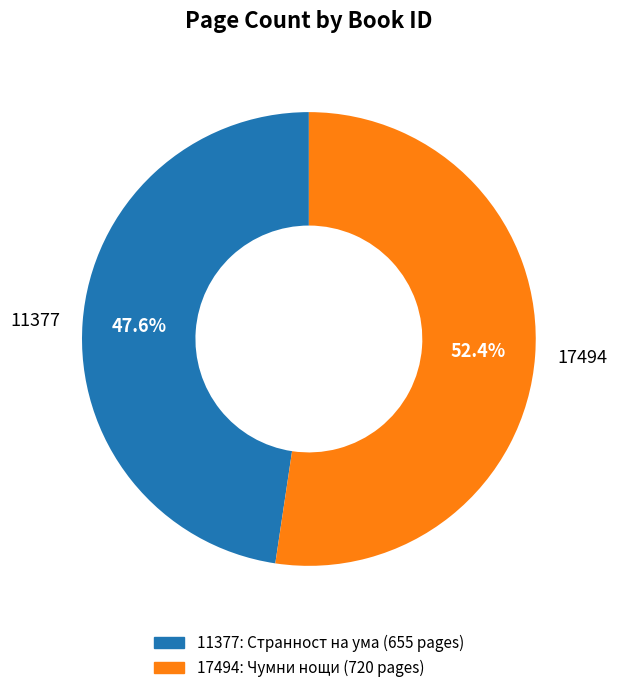

How many segments does this pie chart have?

2